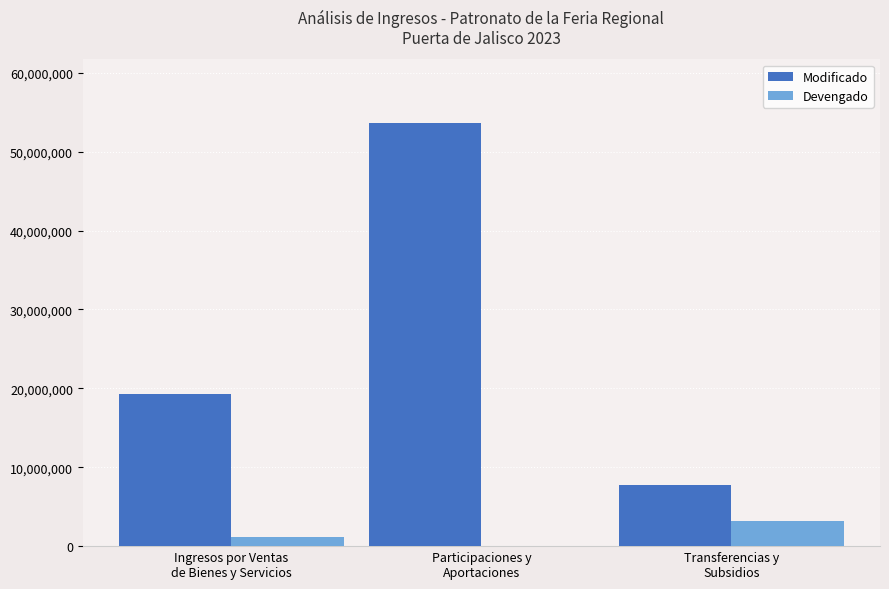

Between Ingresos por Ventas
de Bienes y Servicios and Participaciones y
Aportaciones, which series saw the biggest shift?

Modificado